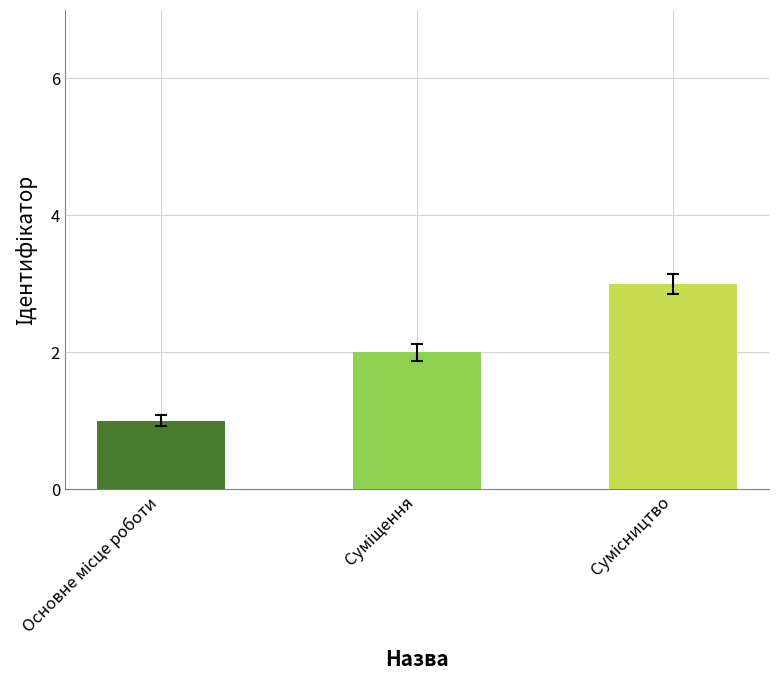

What is the sum of all values?

6